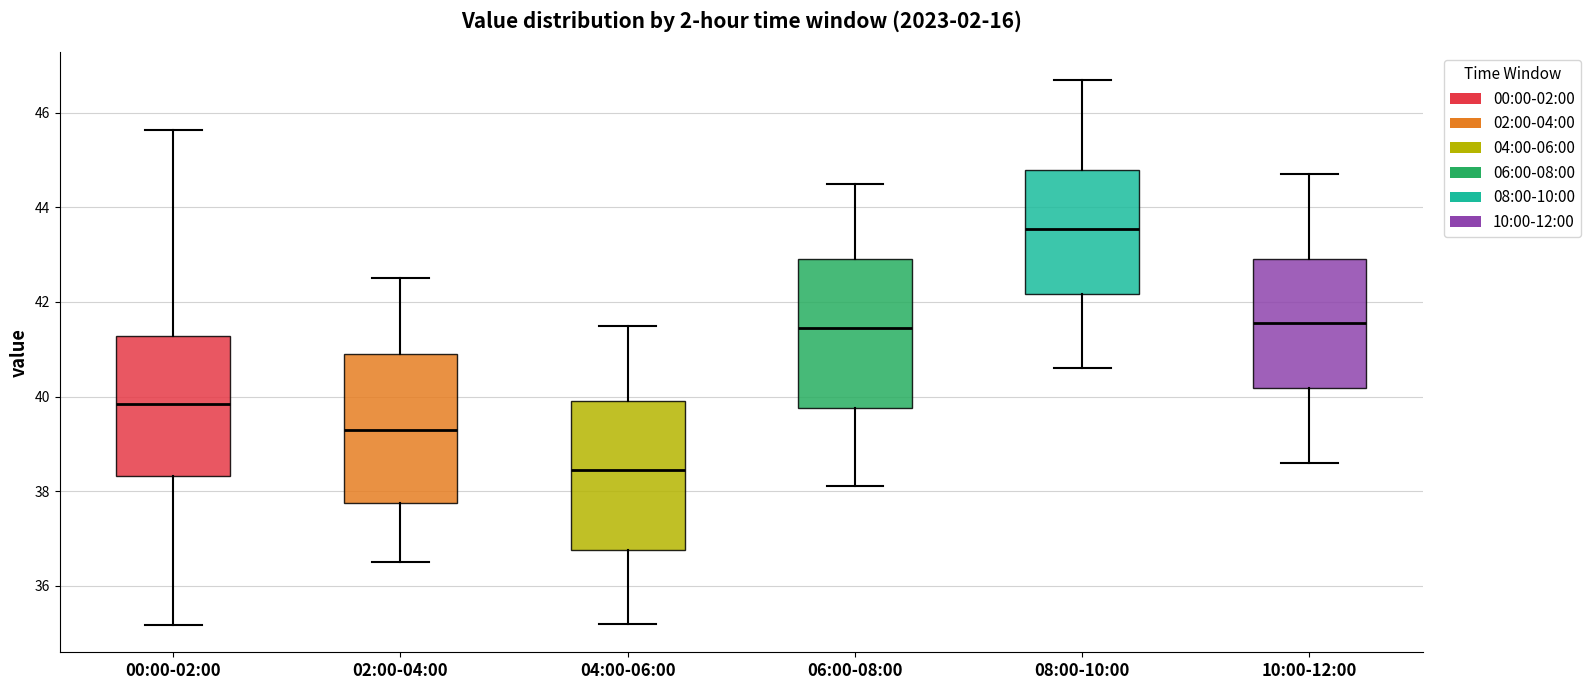

Reading left to right, transcribe this box plot: for each box, give where its median line is, the range the box spans, and where its two whiskers end, as read against the y-axis. The values are not printed on the chart, so give them approximately, as read against the axis.

00:00-02:00: median 39.8, box 38.4 to 41.2, whiskers 35.2 to 45.6
02:00-04:00: median 39.4, box 37.8 to 41.0, whiskers 36.6 to 42.6
04:00-06:00: median 38.4, box 36.8 to 40.0, whiskers 35.2 to 41.6
06:00-08:00: median 41.4, box 39.8 to 43.0, whiskers 38.2 to 44.6
08:00-10:00: median 43.6, box 42.2 to 44.8, whiskers 40.6 to 46.8
10:00-12:00: median 41.6, box 40.2 to 43.0, whiskers 38.6 to 44.8